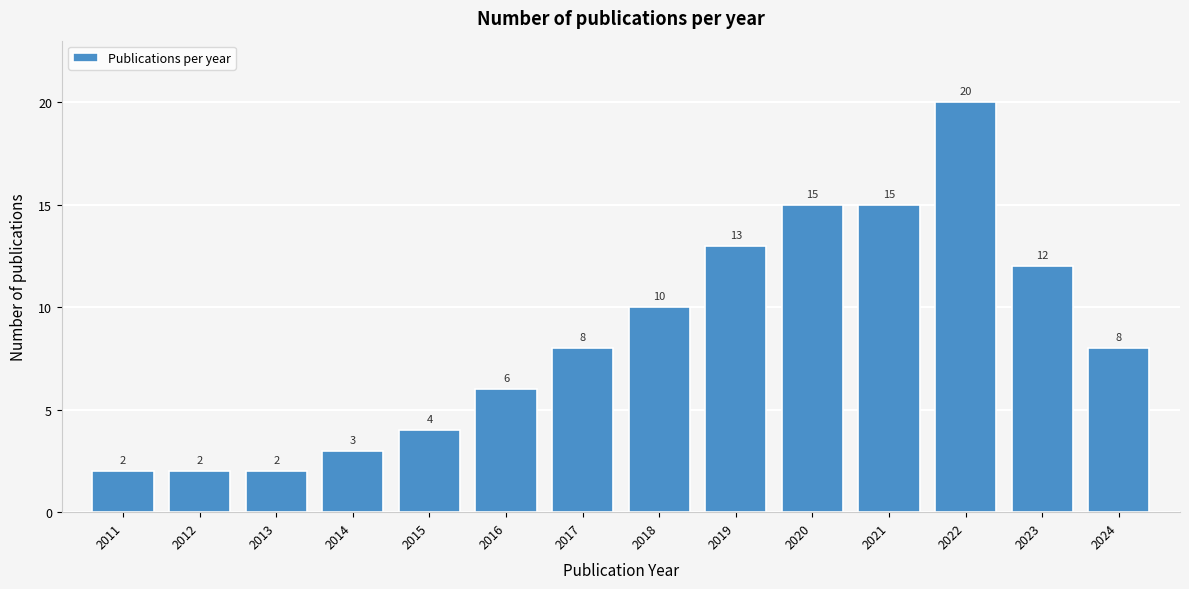

Reading right to left, transcribe all the data shown in this chart.

8	12	20	15	15	13	10	8	6	4	3	2	2	2